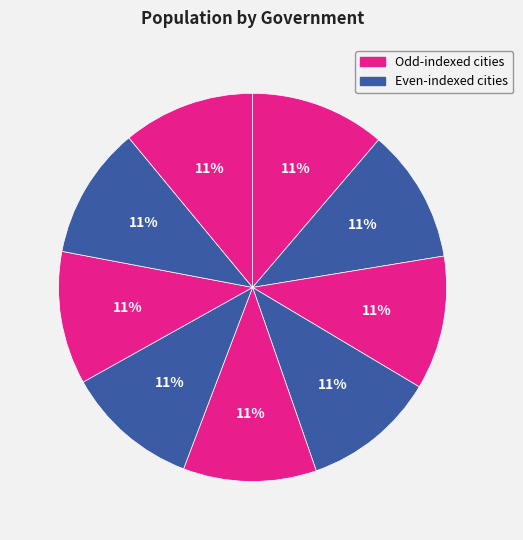

Count the number of slices in the pie.

9